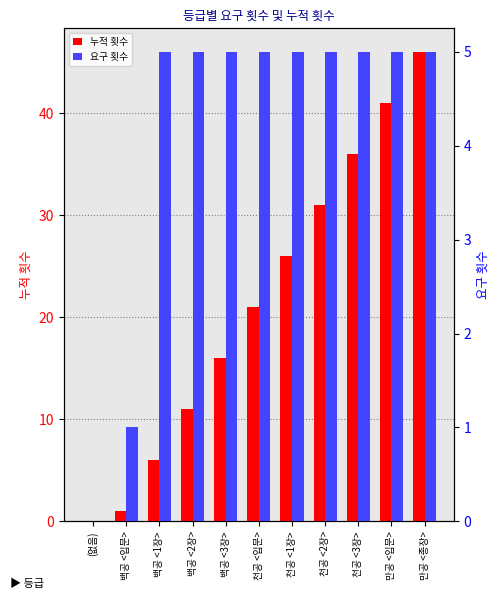

Which series has the largest range (max minus min)?

누적 횟수